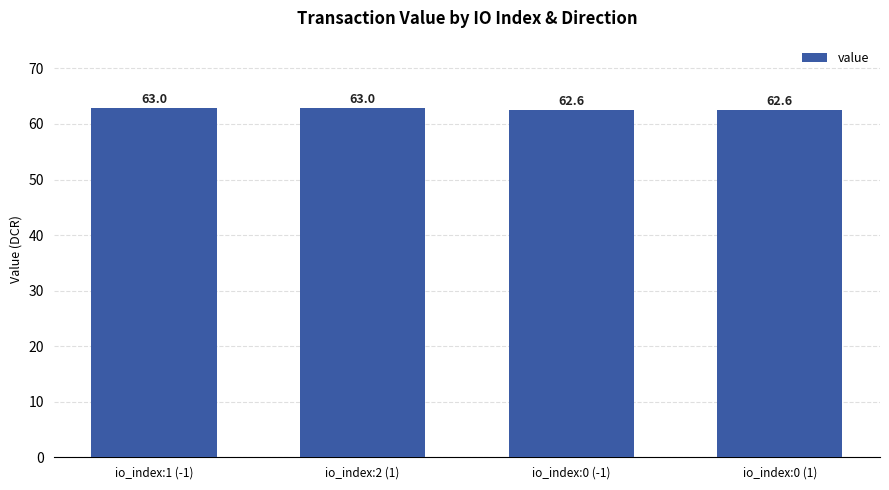

What is the greatest value displayed?

63.0